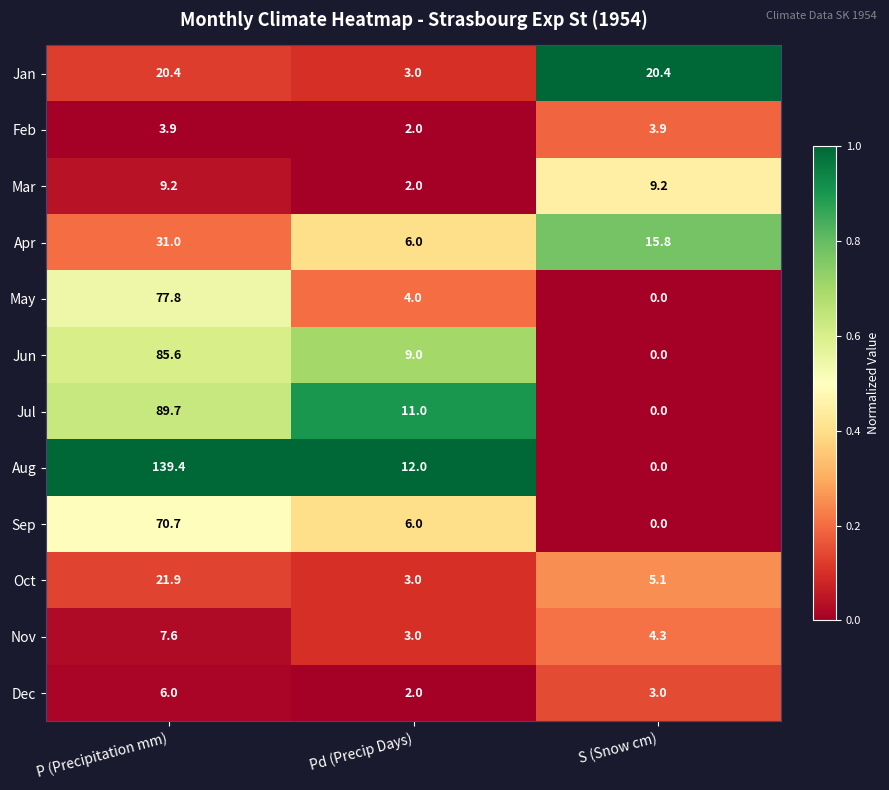

Count the number of categories in the chart.

3